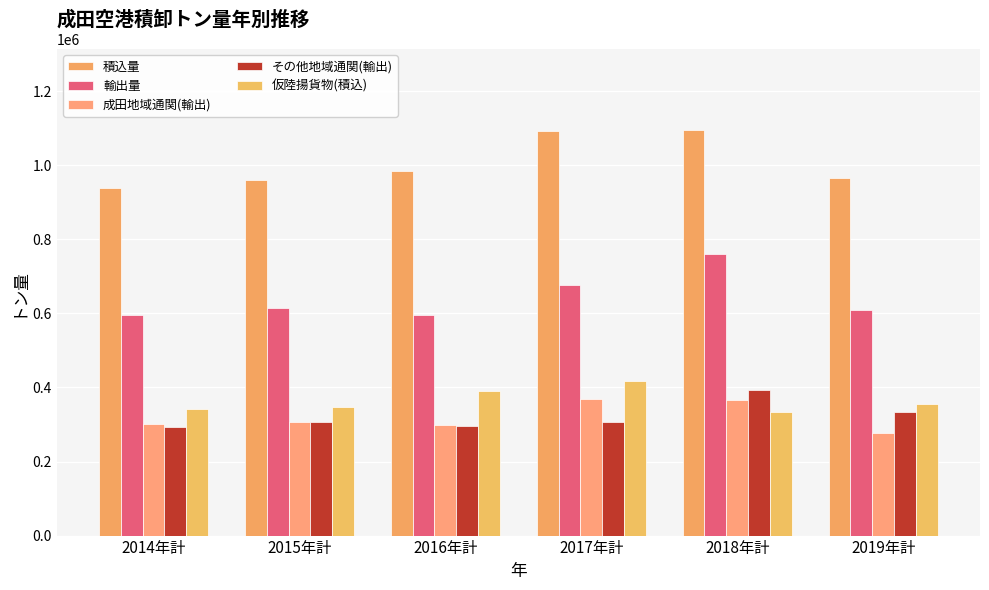

What is the value of the 仮陸揚貨物(積込) bar at the 2nd from the left?

346684